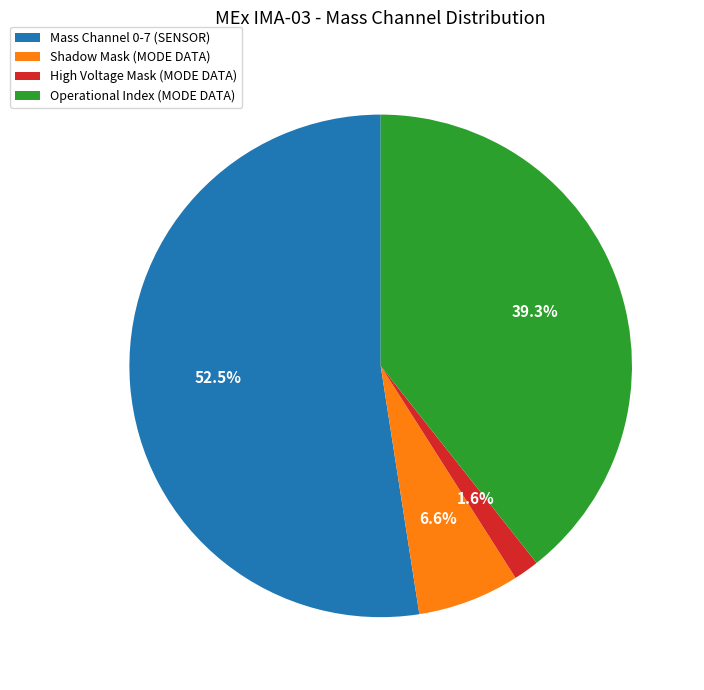

Which slice is the smallest?

High Voltage Mask (MODE DATA)